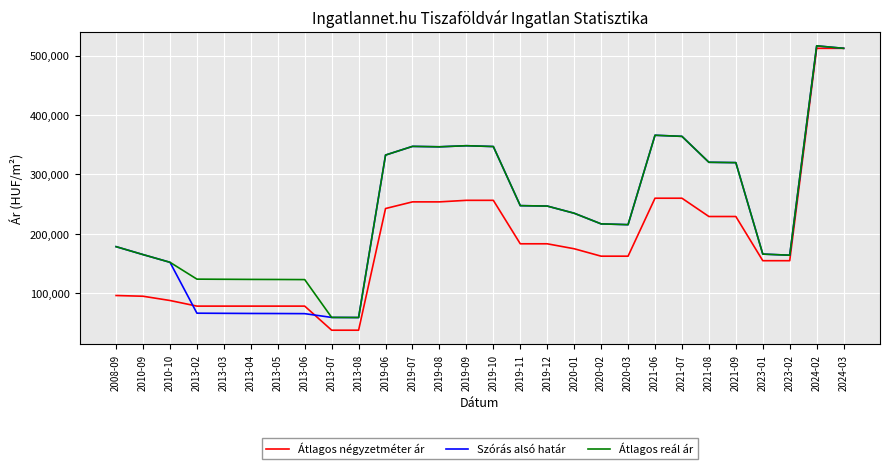

Does the chart have visible grid lines?

Yes